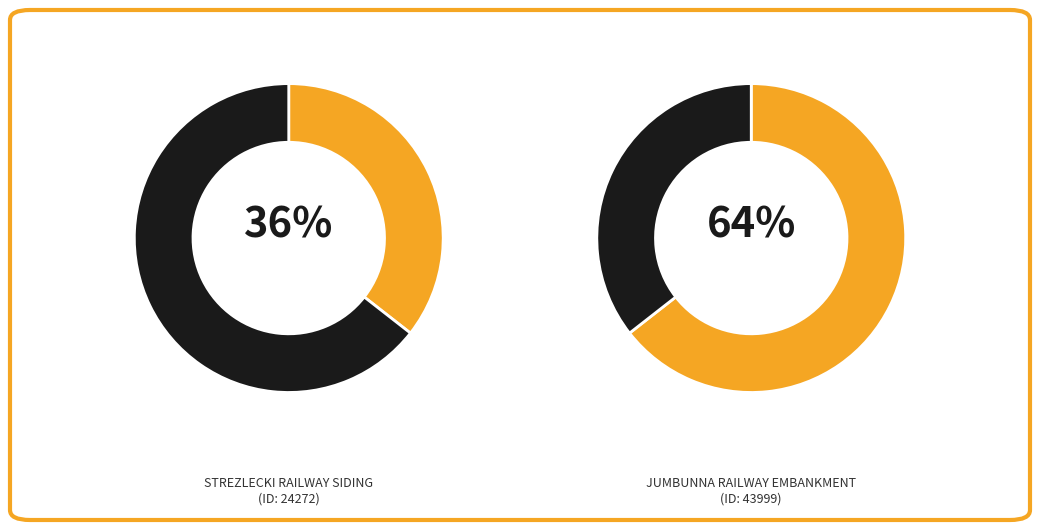

Between JUMBUNNA RAILWAY EMBANKMENT and STREZLECKI RAILWAY SIDING, which is larger?

JUMBUNNA RAILWAY EMBANKMENT